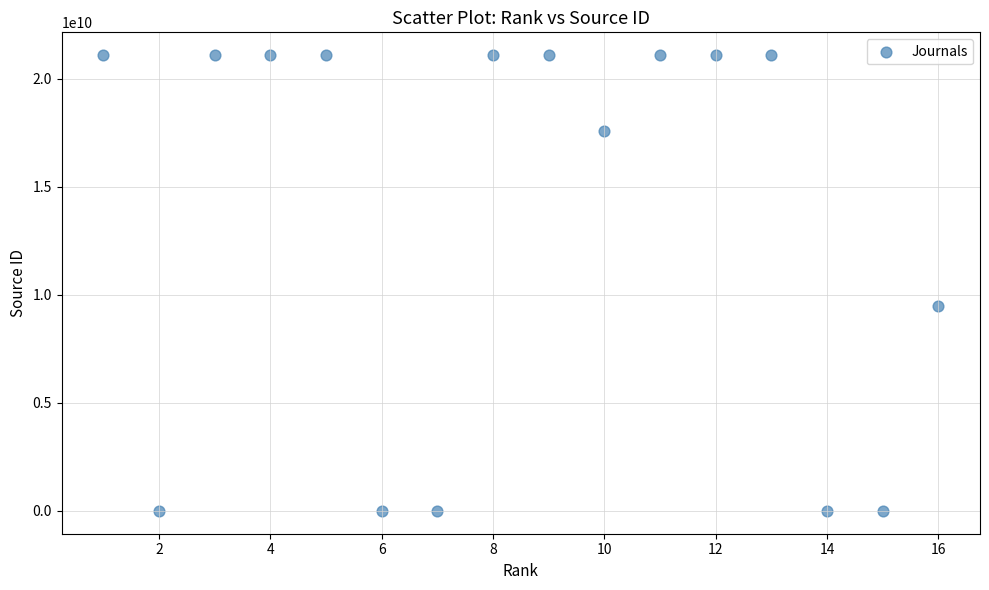

What is the range of X values (max minus min)?

15